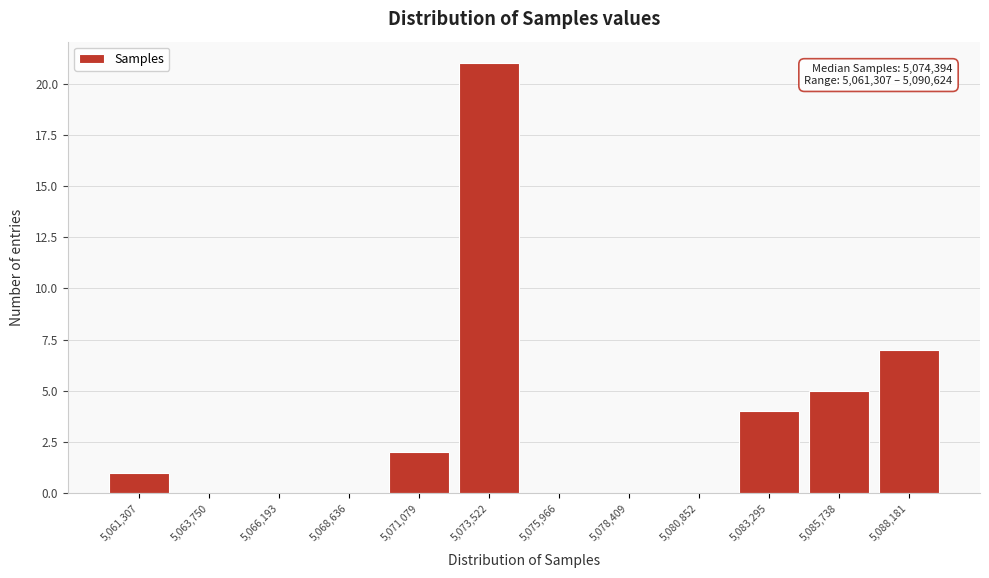

Reading left to right, what are all the values shown in this chart?

5,061,307=1	5,063,750=0	5,066,193=0	5,068,636=0	5,071,079=2	5,073,522=21	5,075,966=0	5,078,409=0	5,080,852=0	5,083,295=4	5,085,738=5	5,088,181=7